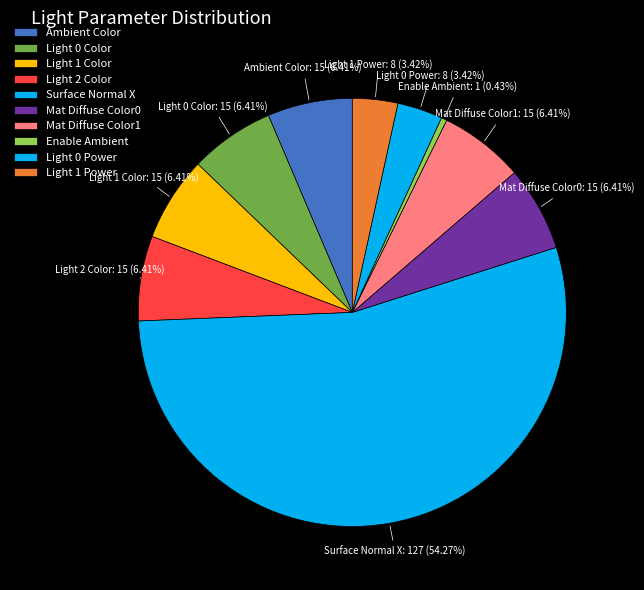

Is there any slice that represents more than half of the pie?

Yes